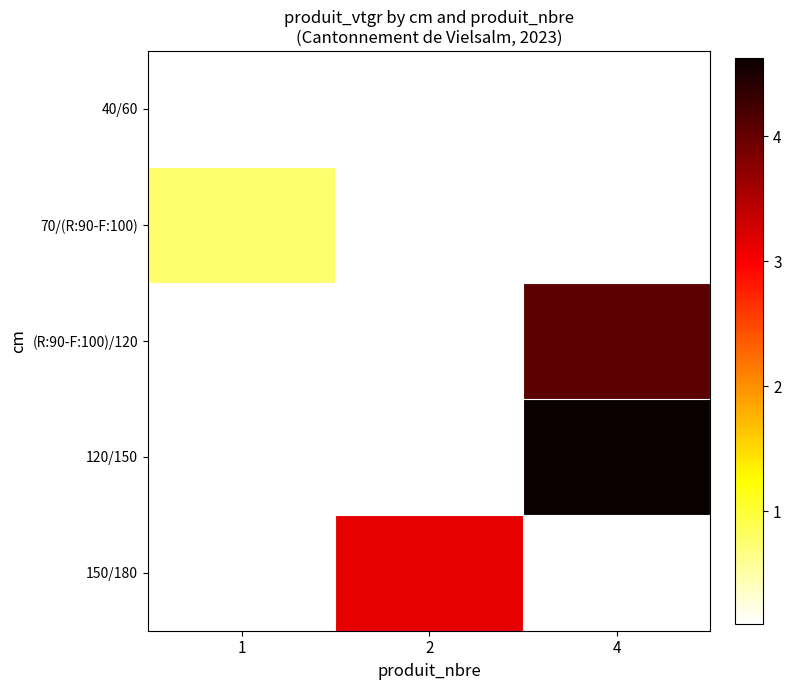

Which label corresponds to the largest value in the chart?

4